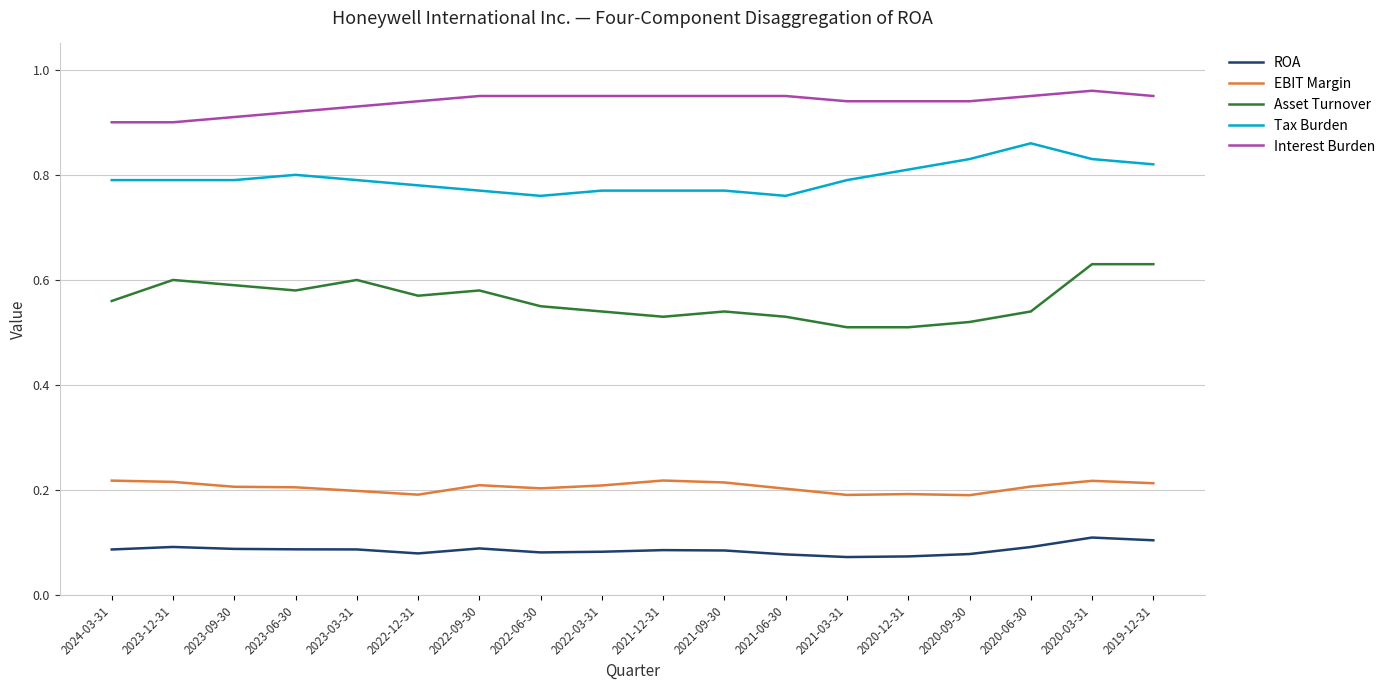

True or false: Interest Burden and EBIT Margin cross at least once.

False